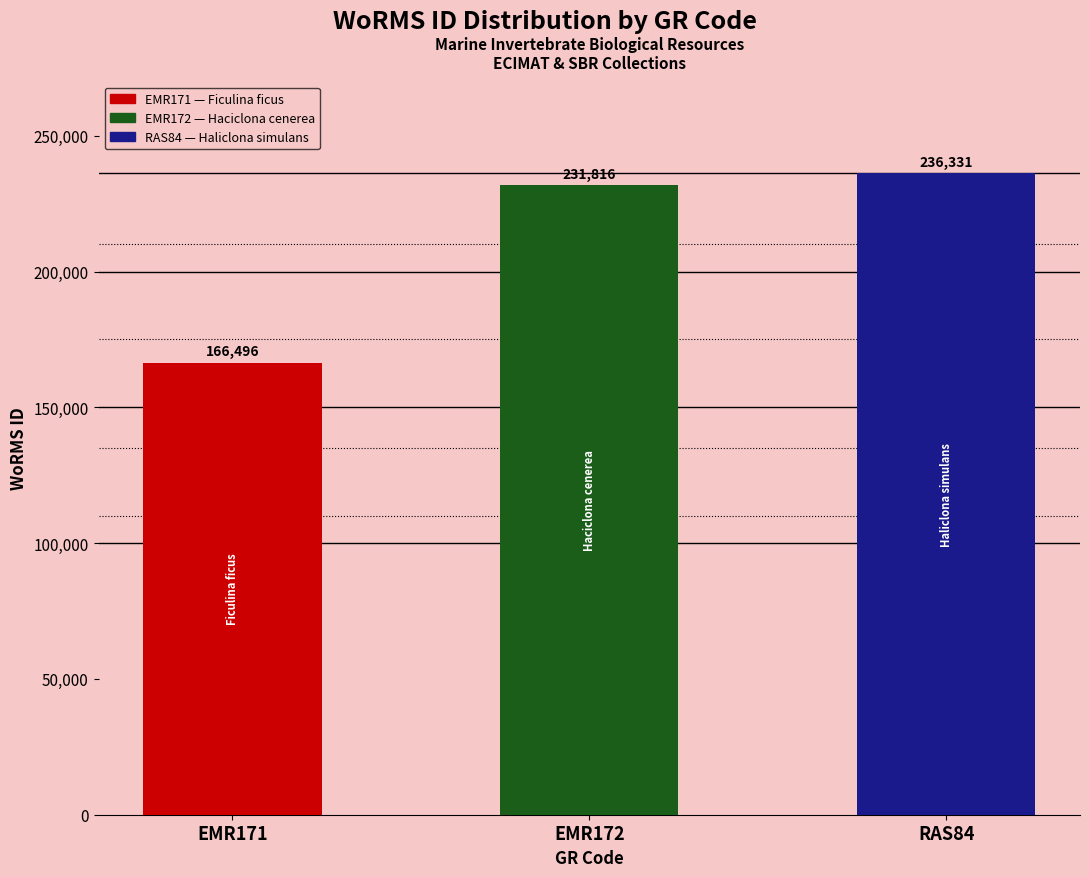

The value at EMR171 is 78792. True or false?

False